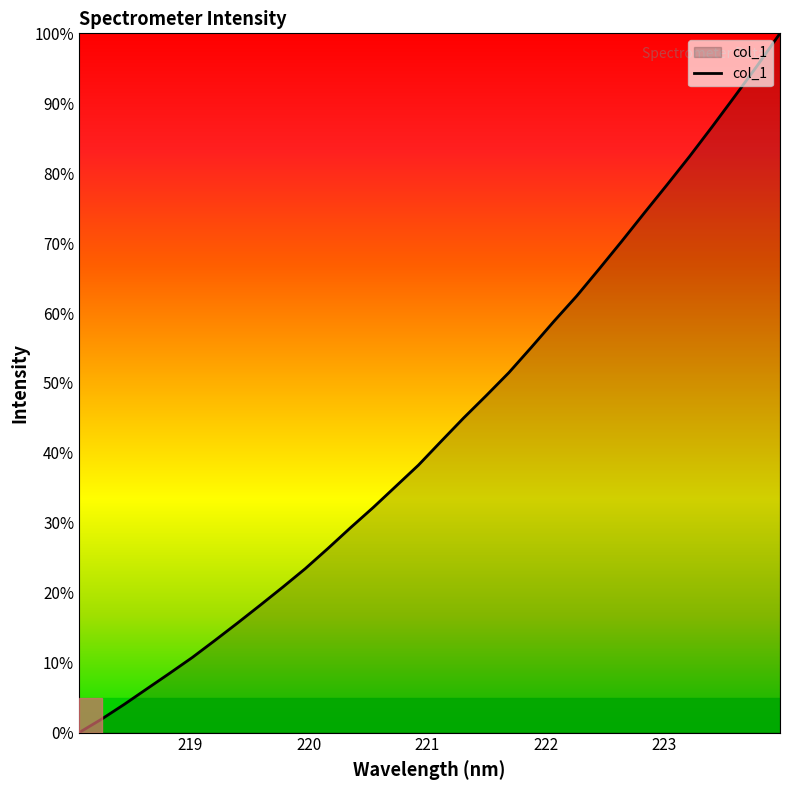

What is the difference between the maximum and minimum values?

100.0